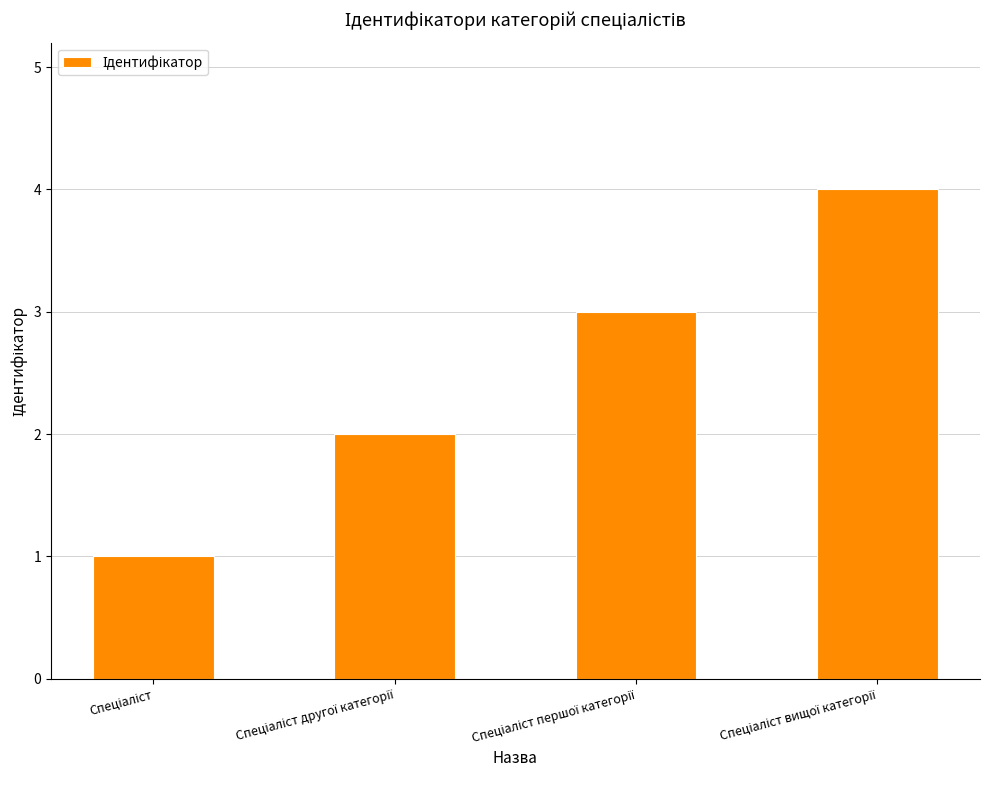

Does the chart contain stacked bars?

No